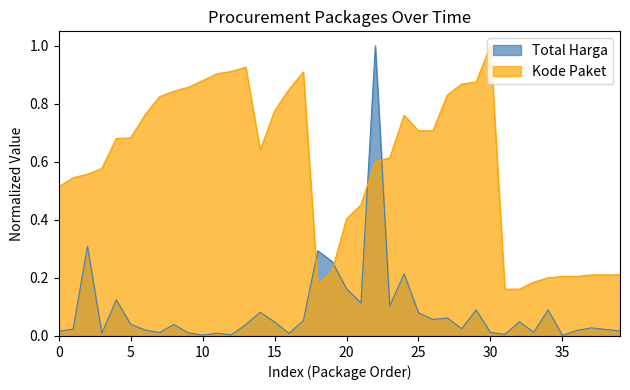

At 35, list the series in order from largest to smallest.

Kode Paket, Total Harga